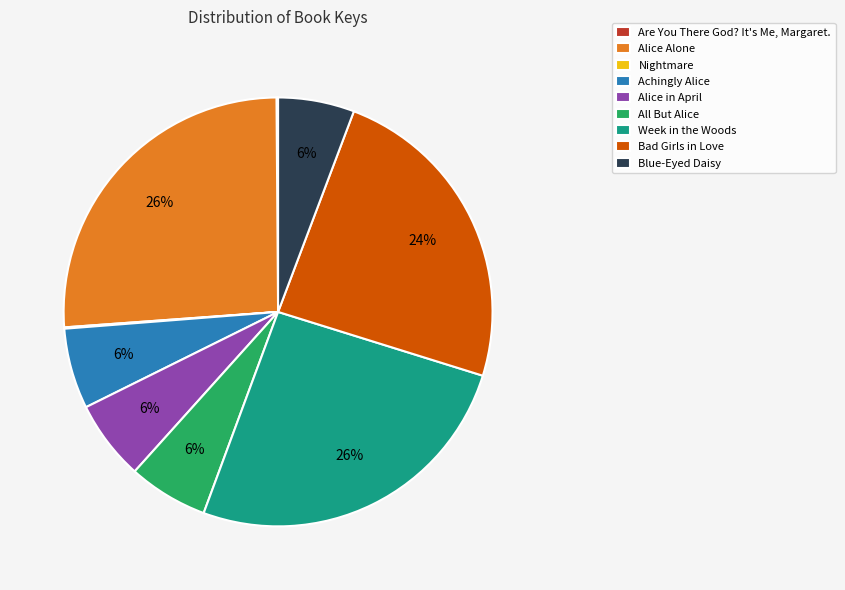

To the nearest percent, what is the difference between the largest and smallest slice percentages?

26%